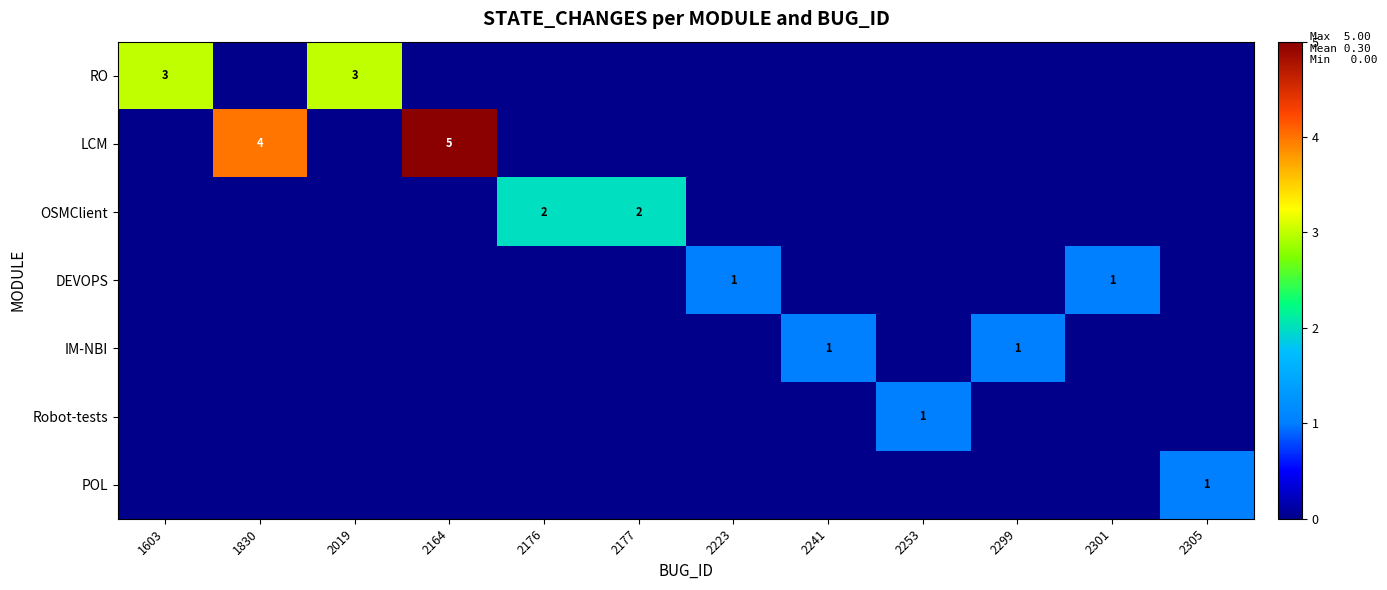

What is the highest value of the Robot-tests series?

1